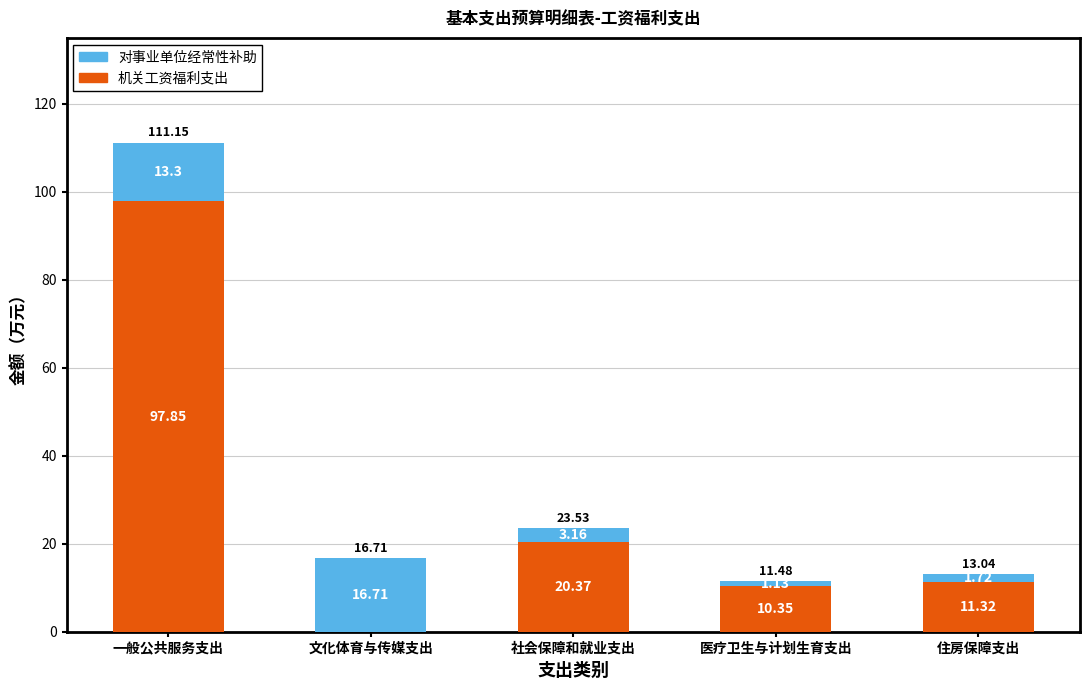

Are the bars grouped side by side (vs. stacked)?

No